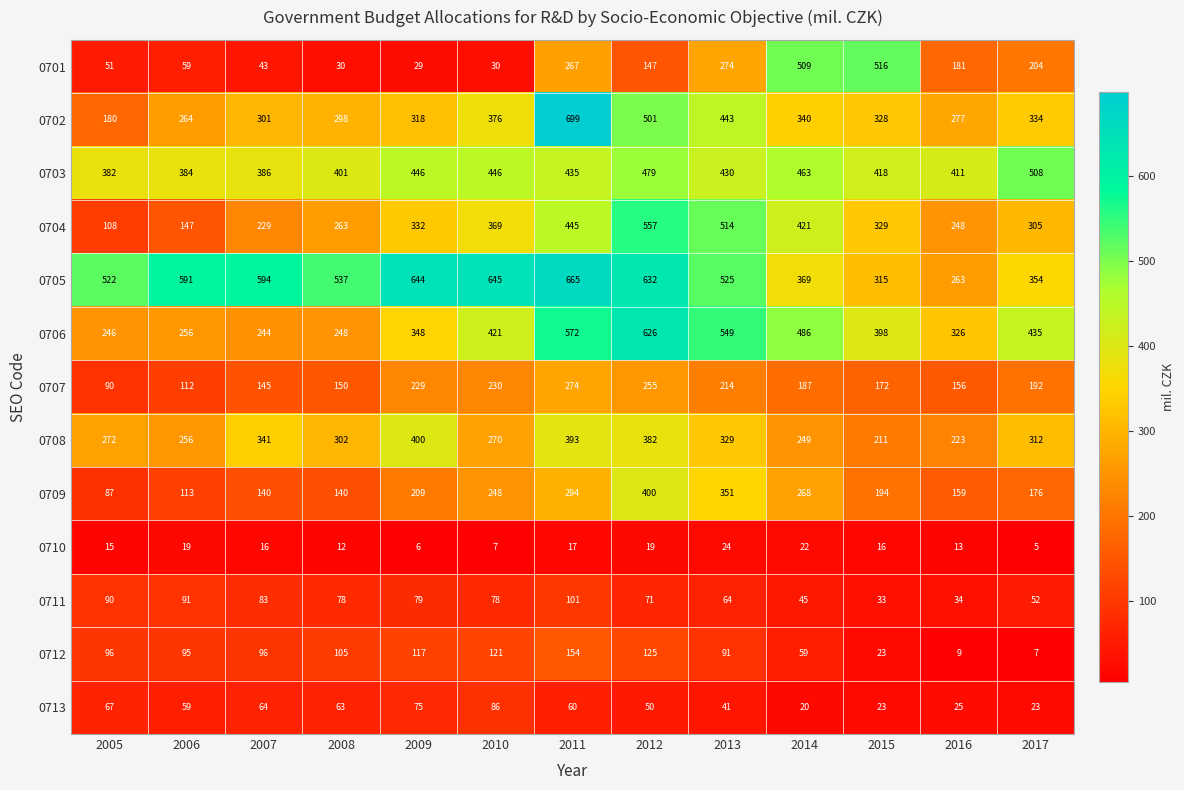

Rank the categories by 0705 value from highest to lowest.

2011, 2010, 2009, 2012, 2007, 2006, 2008, 2013, 2005, 2014, 2017, 2015, 2016